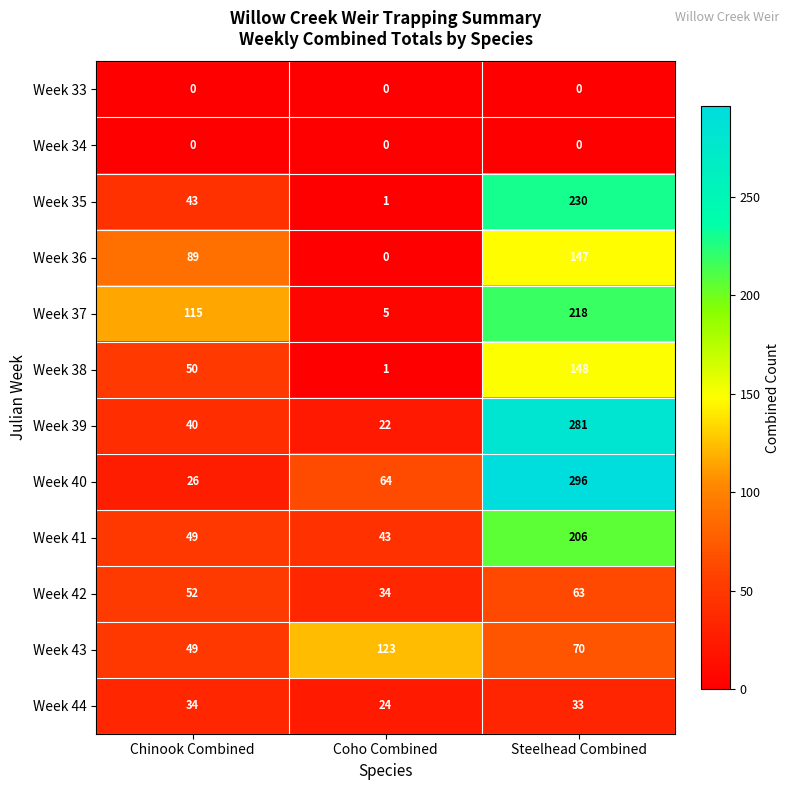

Which label corresponds to the largest value in the chart?

Steelhead Combined